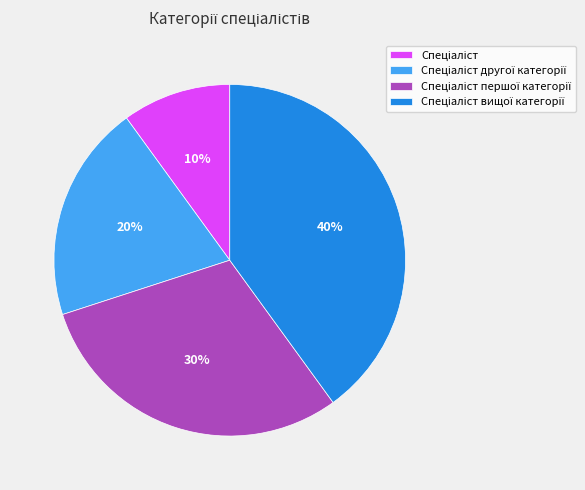

To the nearest percent, what is the difference between the largest and smallest slice percentages?

30%